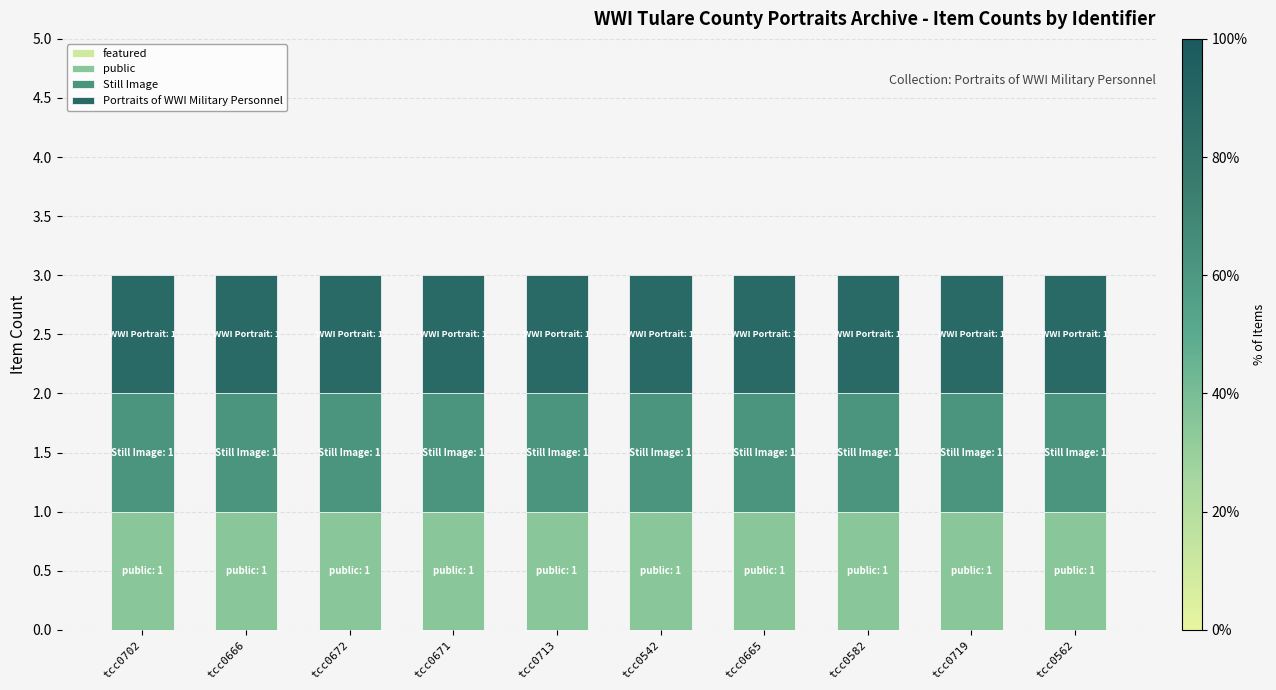

What is the greatest value displayed?

1